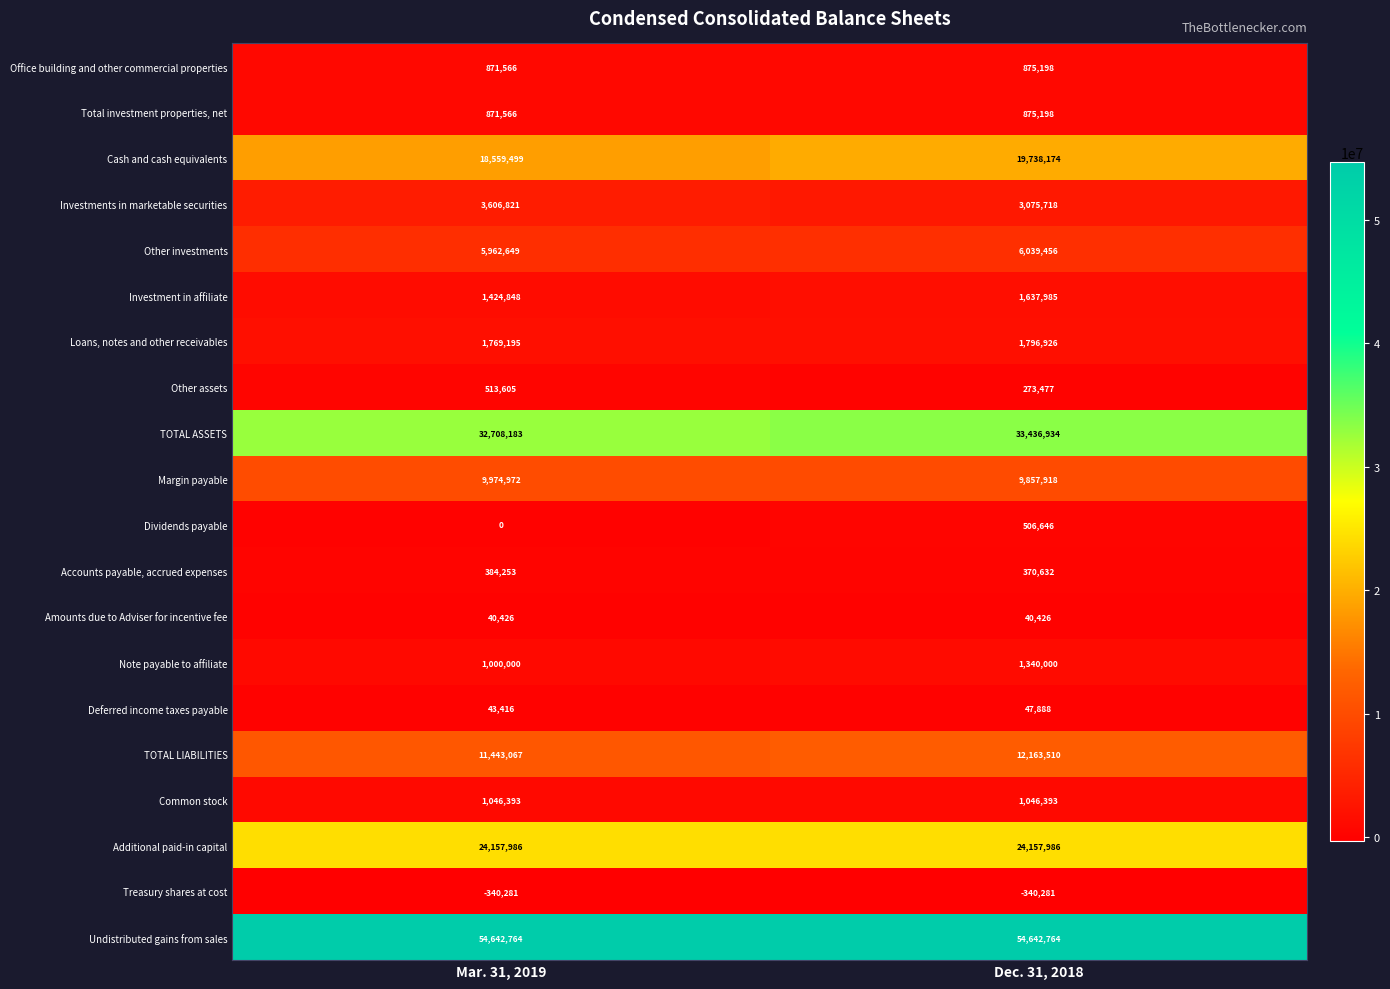

Is it true that Investment in affiliate equals 438941 at Mar. 31, 2019?

False